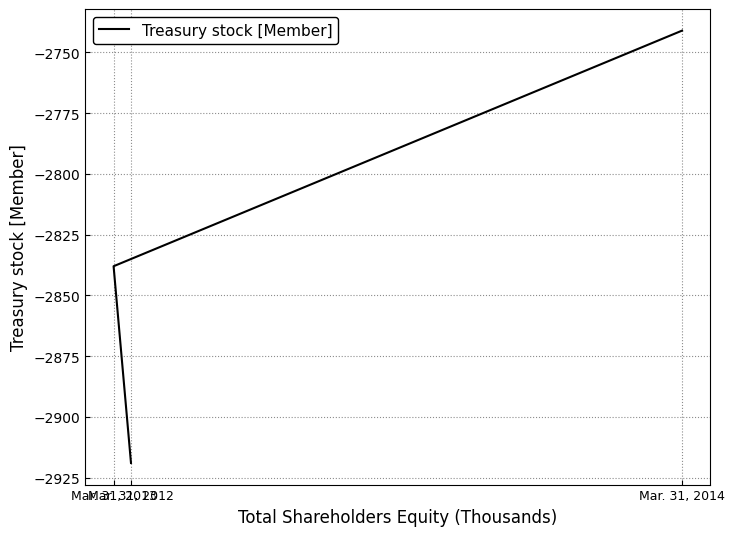

How many categories are shown in the chart?

3